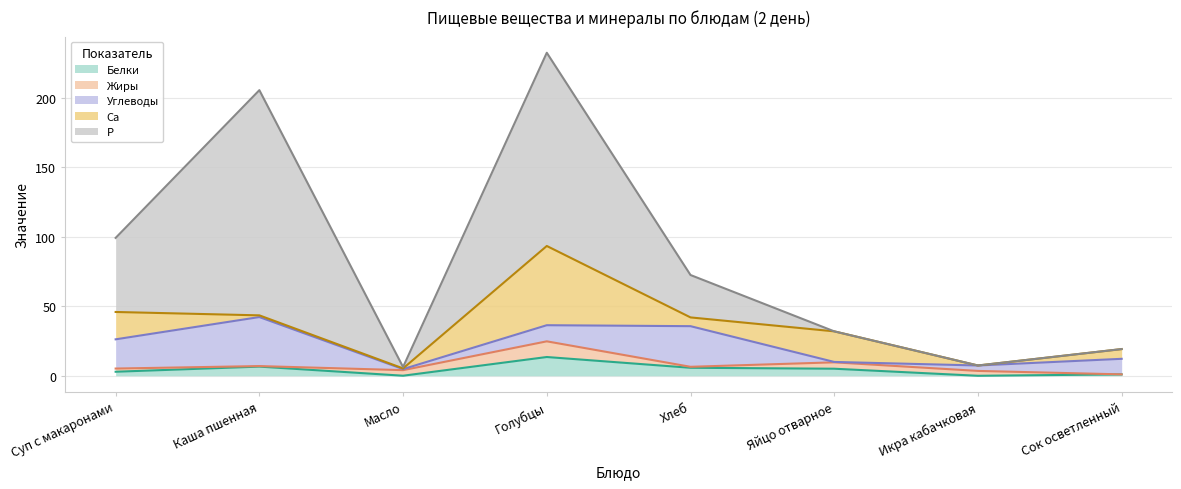

Which label corresponds to the smallest value in the chart?

Икра кабачковая